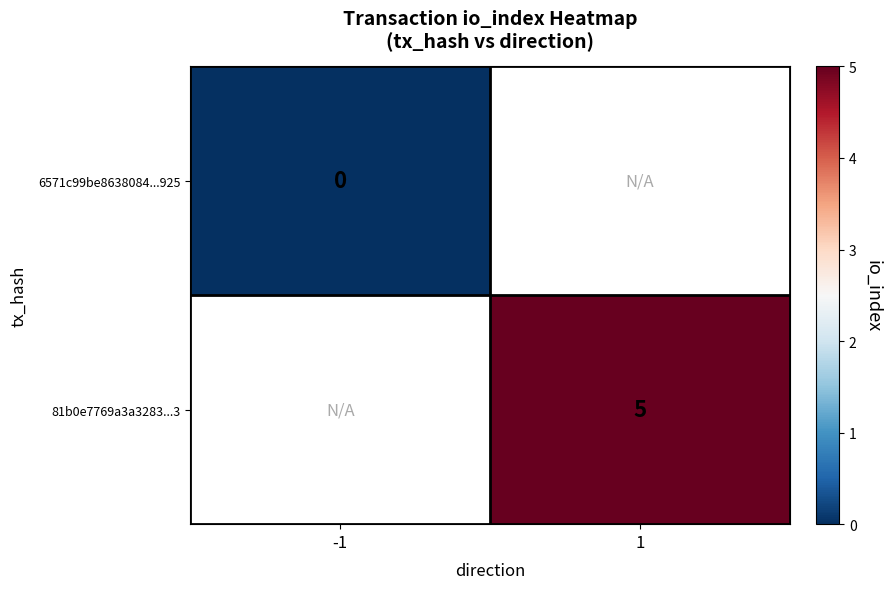

The value of 81b0e7769a3a3283...3 at 1 is 5. True or false?

True